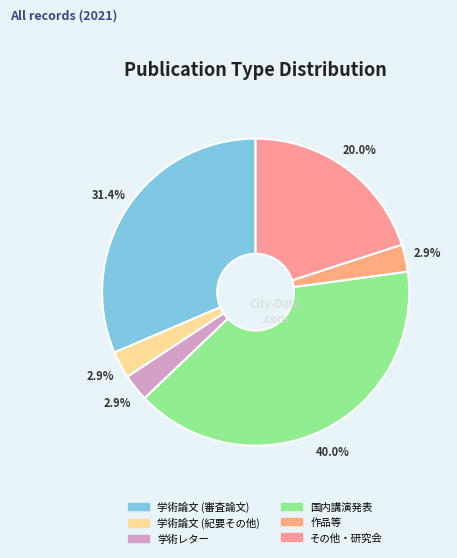

The 作品等 slice represents 3% of the pie. True or false?

True